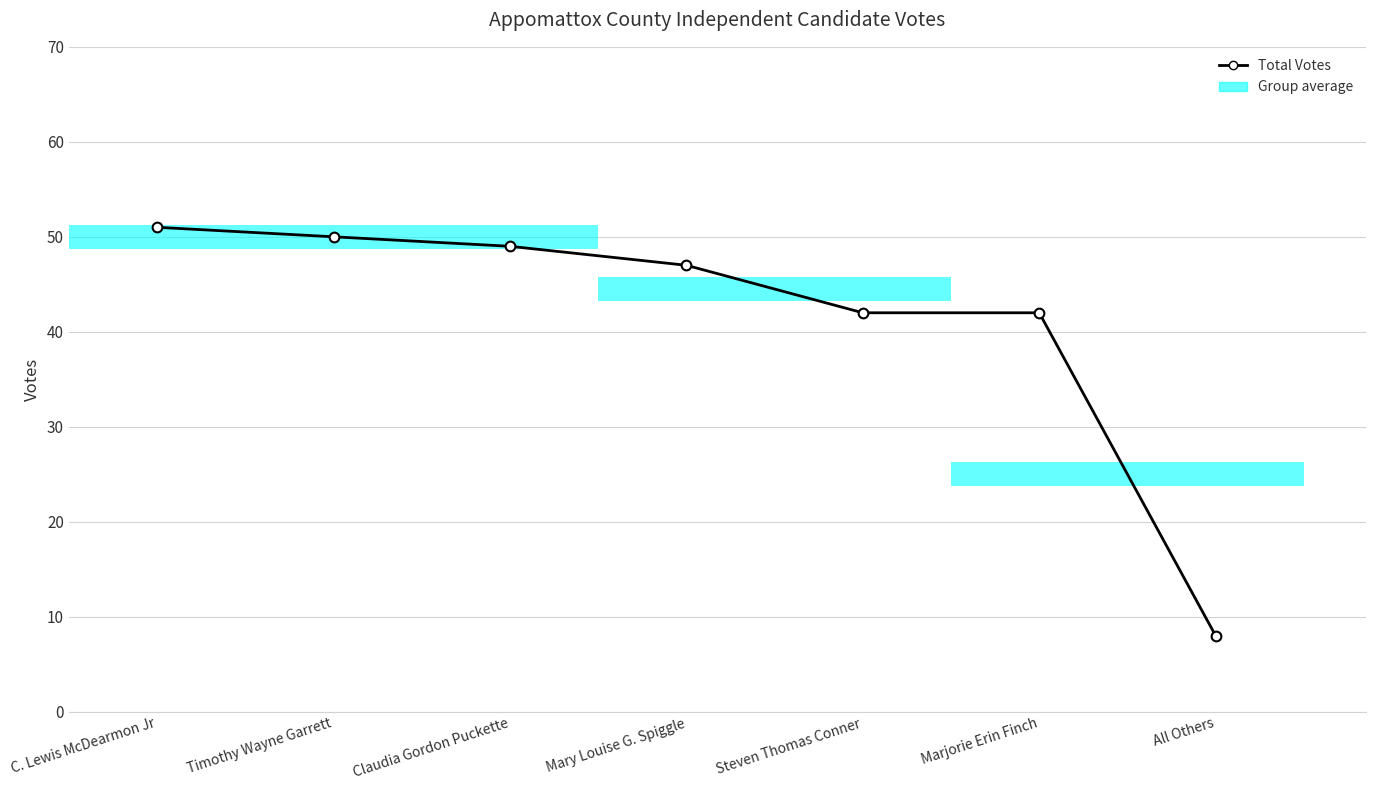

What is the difference between the maximum and minimum values?

43